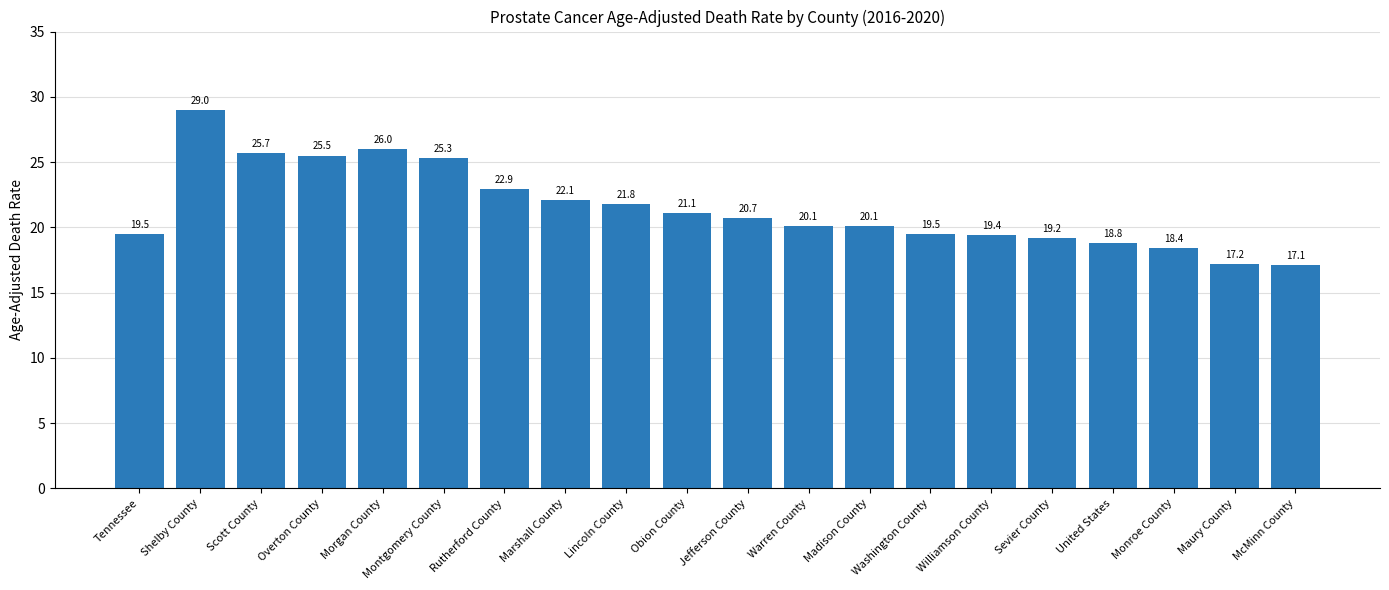

How many values are below 20?

8